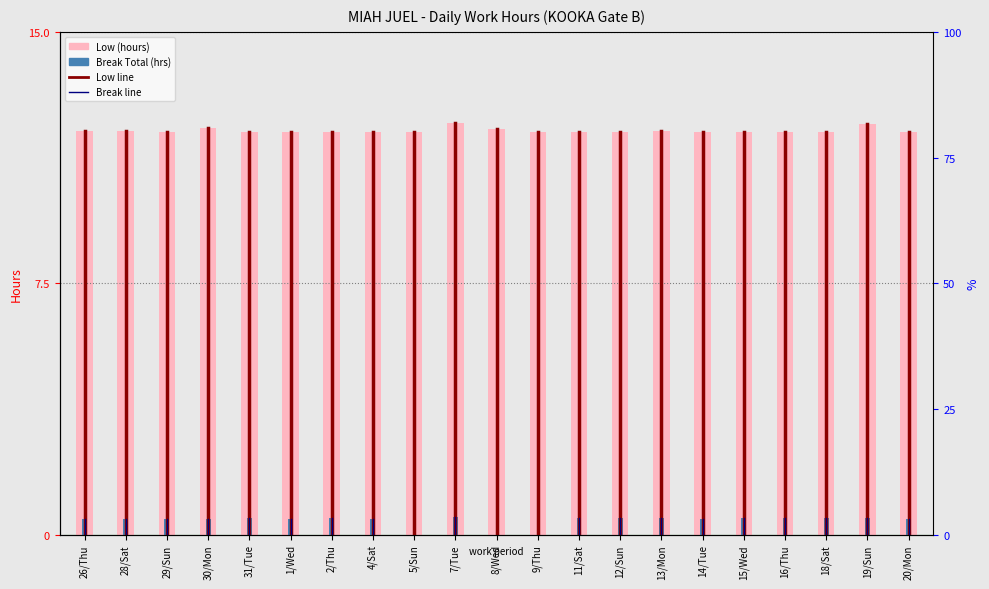

Rank the series by their average value, from lowest to highest.

Break Total (hrs), Low (hours)